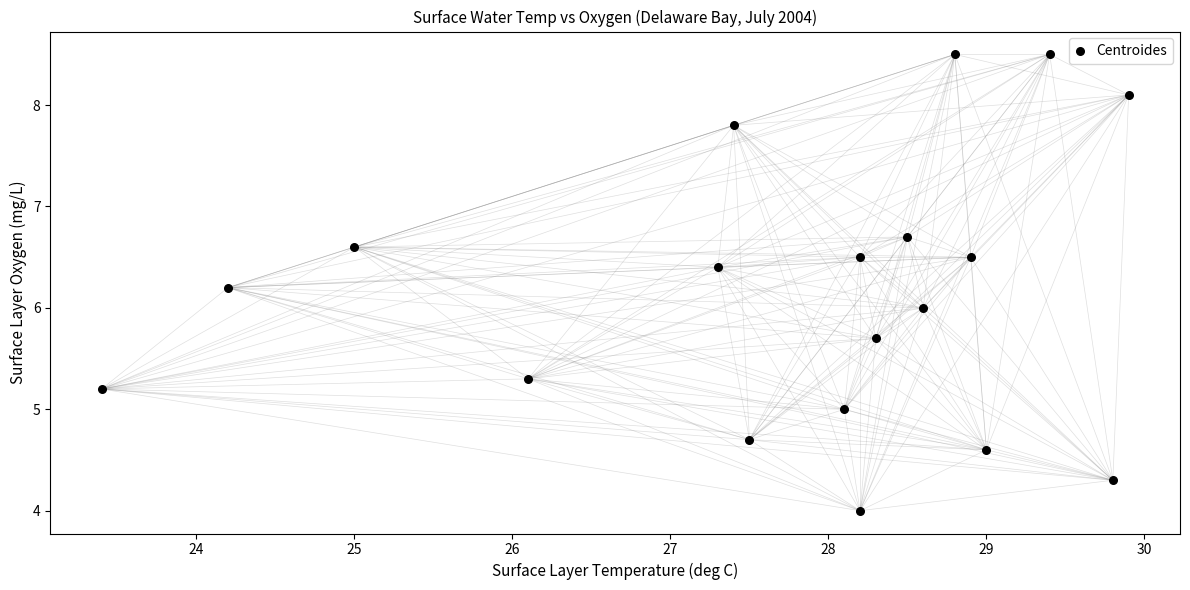

What is the range of X values (max minus min)?

6.5